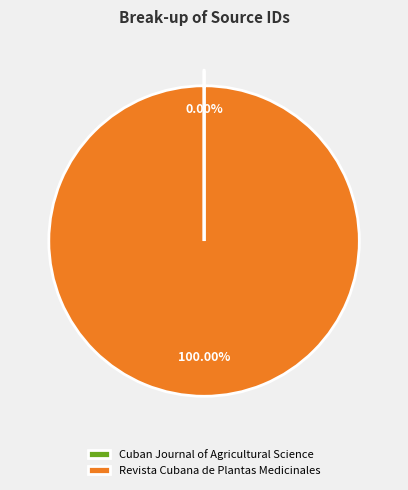

What is the largest slice in the pie chart?

Revista Cubana de Plantas Medicinales